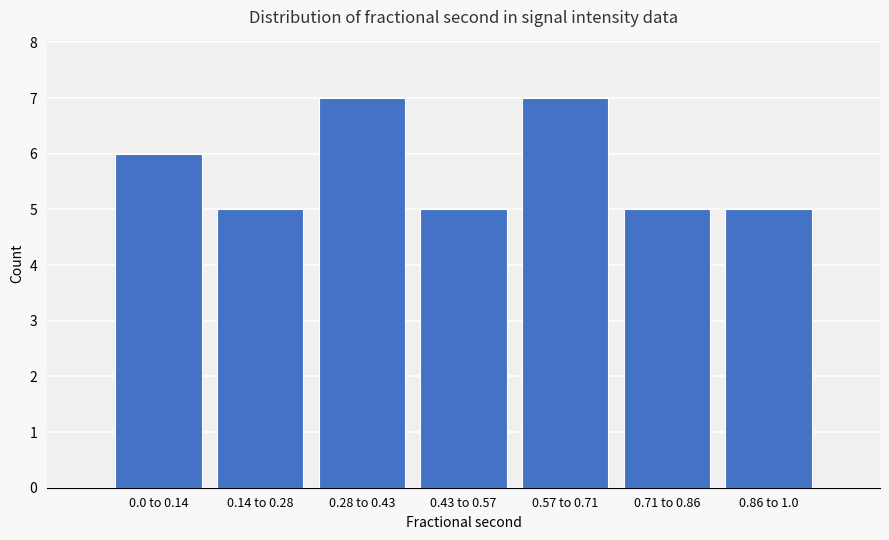

Reading left to right, transcribe all the data shown in this chart.

0.0 to 0.14=6	0.14 to 0.28=5	0.28 to 0.43=7	0.43 to 0.57=5	0.57 to 0.71=7	0.71 to 0.86=5	0.86 to 1.0=5